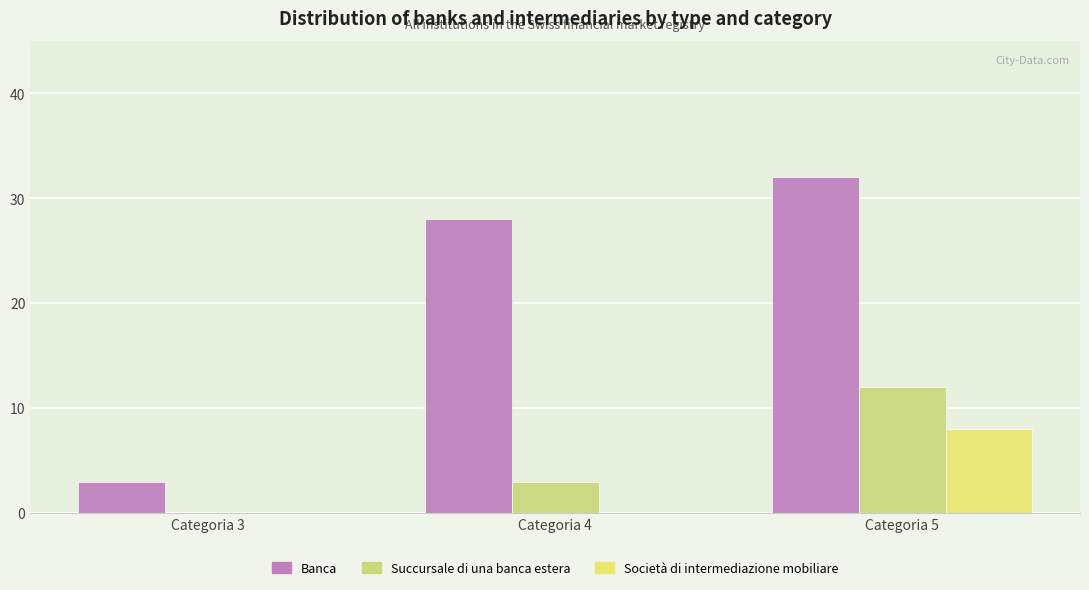

Which series has the largest total across all categories?

Banca